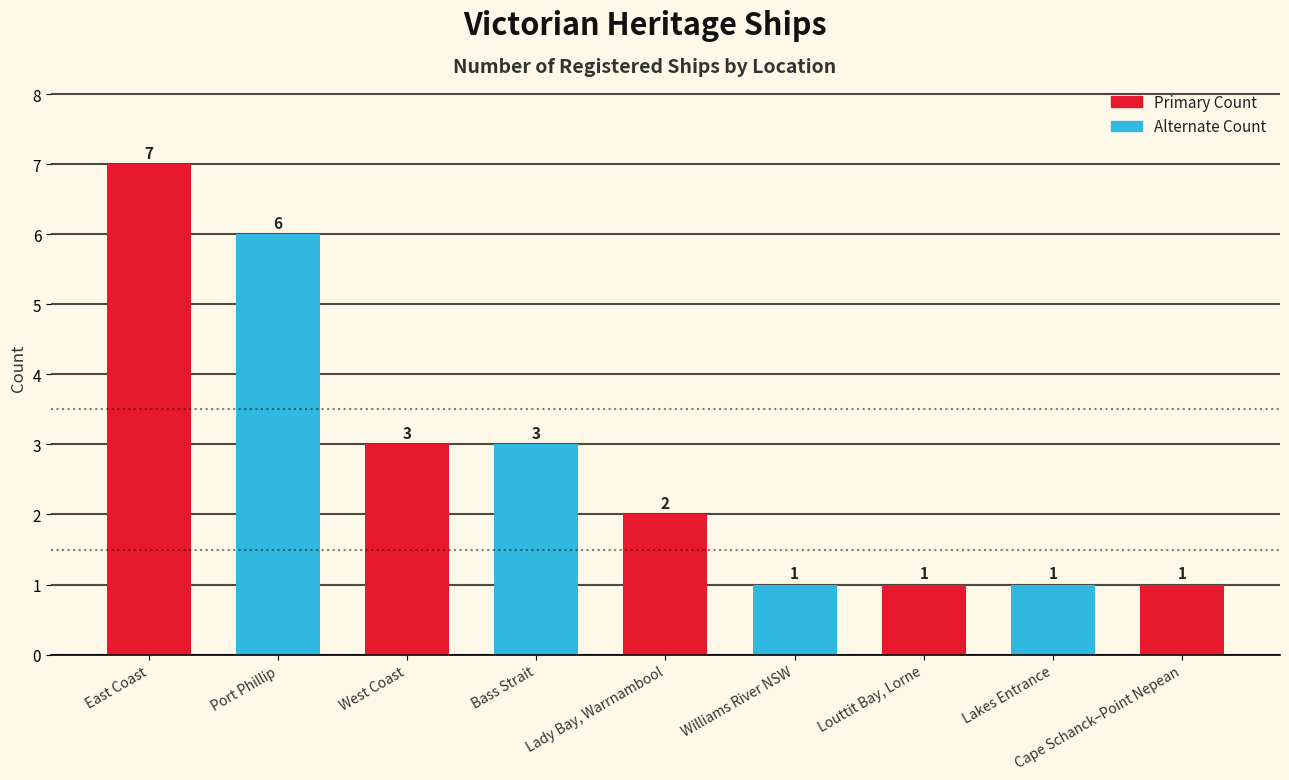

What position from the right is Bass Strait?

6